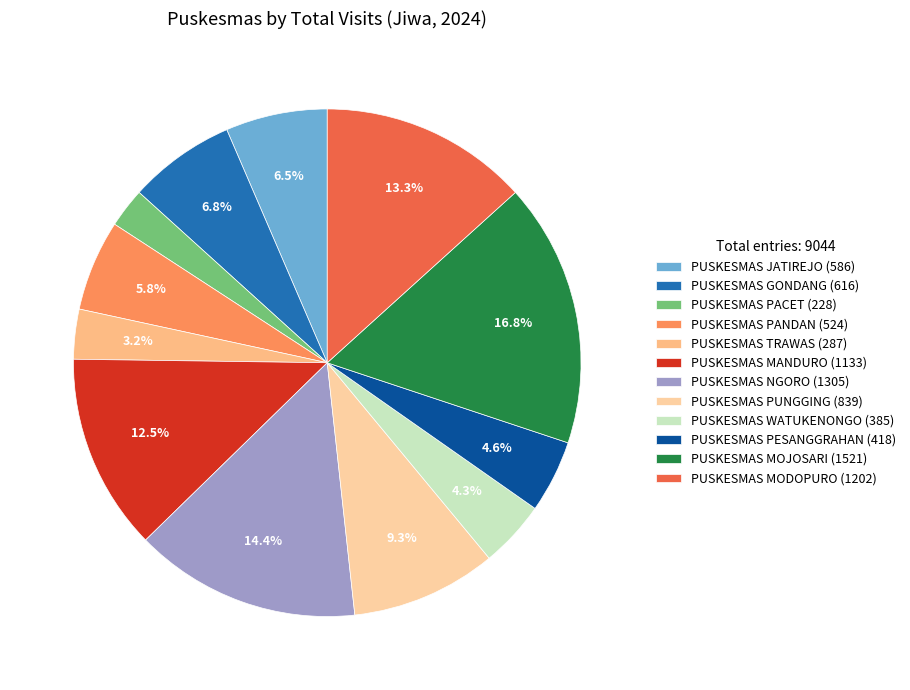

Count the number of slices in the pie.

12